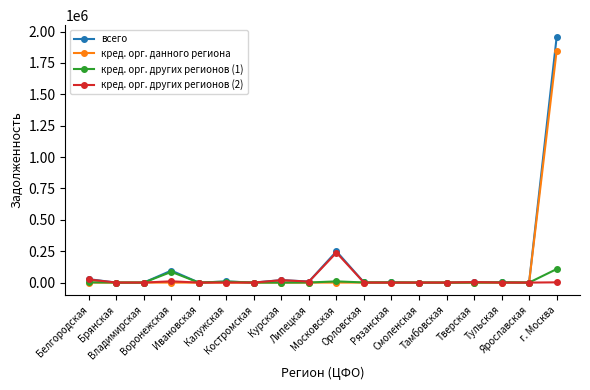

Which series has the widest spread of values?

всего